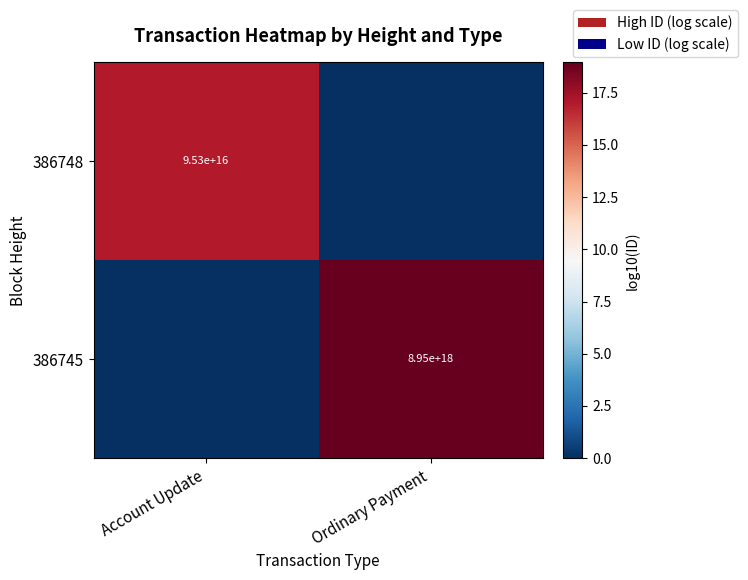

True or false: 386748 has a value of 95300000000000000 at Account Update.

True